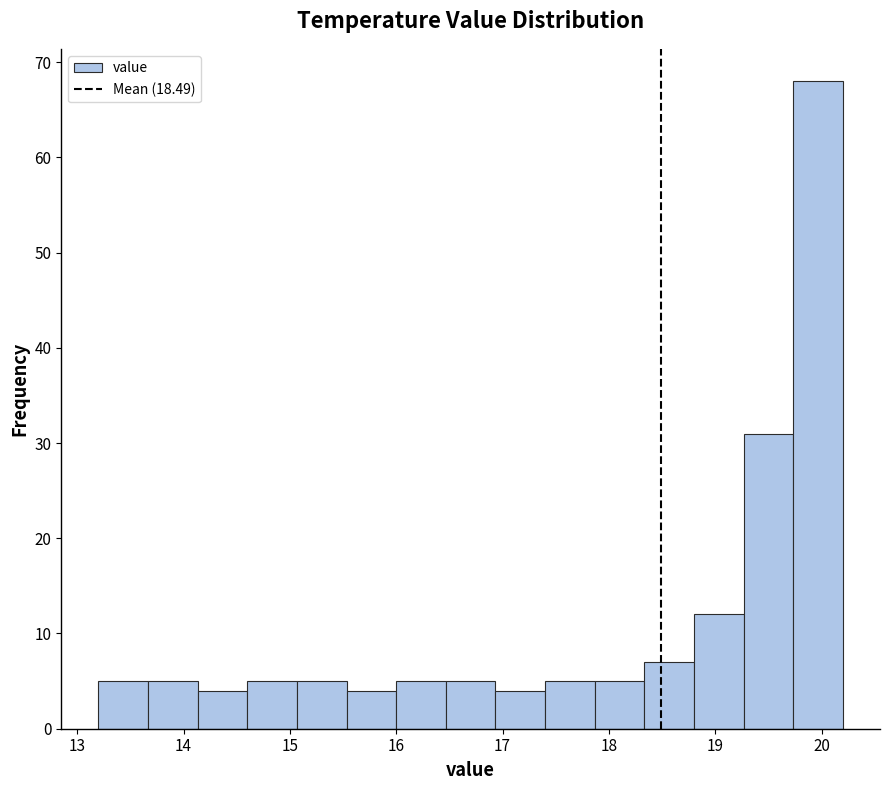

What is the height of the bar covering 15.5 to 16.0 on the x-axis? Neither the bar edges nor the heights are printed on the chart, so give them approximately, as read against the axes.

4